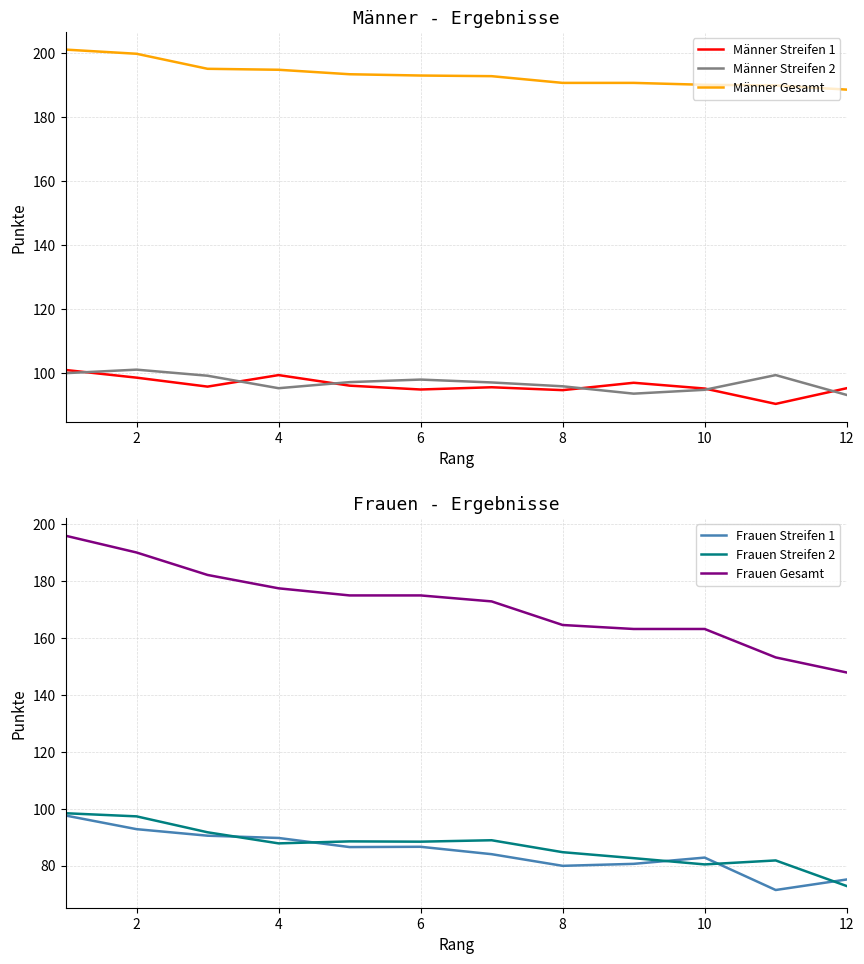

Which series ends up on top after the final intersection of Frauen Streifen 2 and Frauen Streifen 1?

Frauen Streifen 1